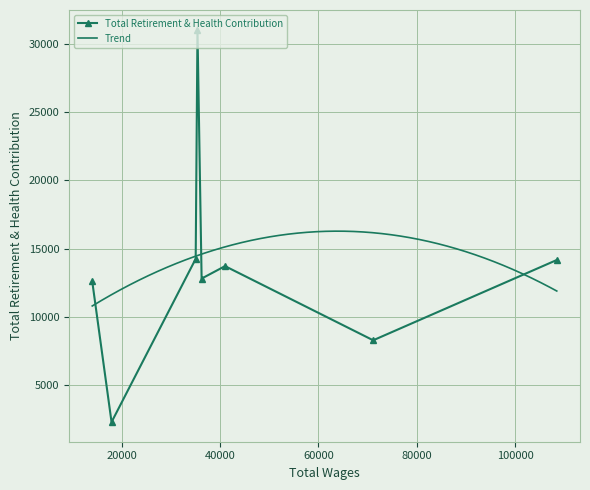

True or false: the data shows 18581 at 41007.

False